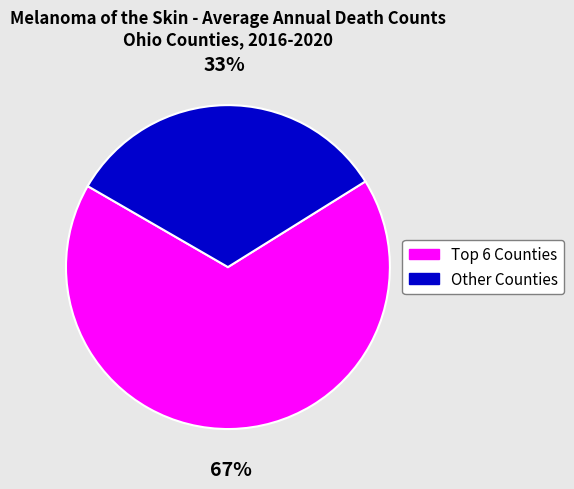

Count the number of slices in the pie.

2